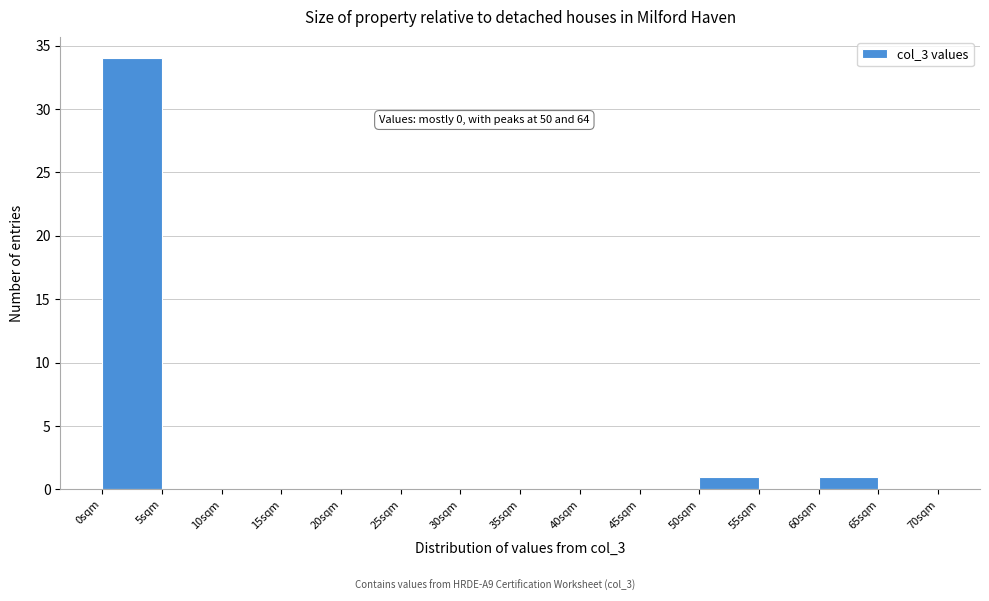

Which range on the x-axis has the tallest bar?

0 to 5